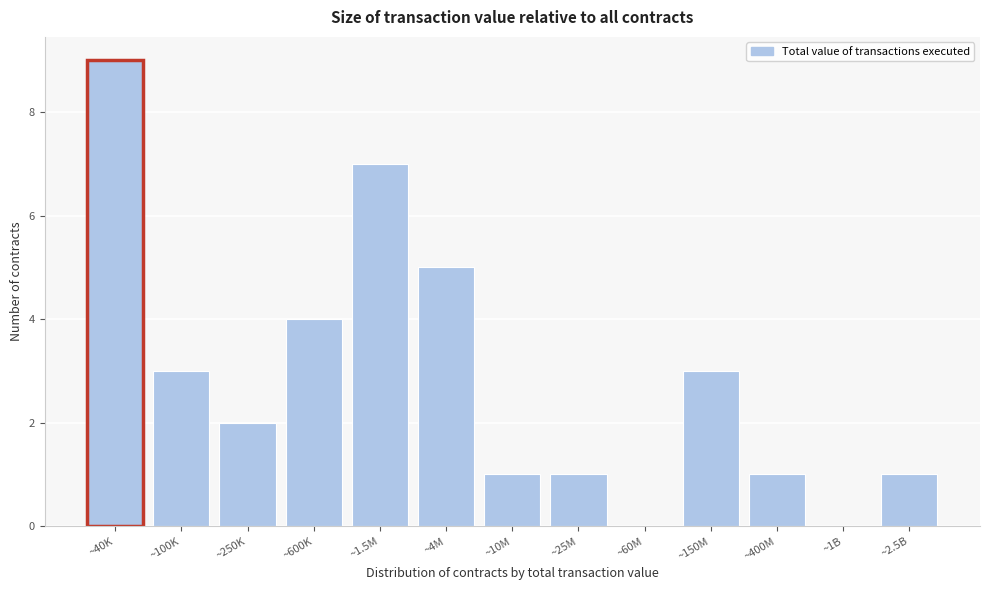

Reading left to right, extract all data points from this chart.

~40K=9	~100K=3	~250K=2	~600K=4	~1.5M=7	~4M=5	~10M=1	~25M=1	~60M=0	~150M=3	~400M=1	~1B=0	~2.5B=1